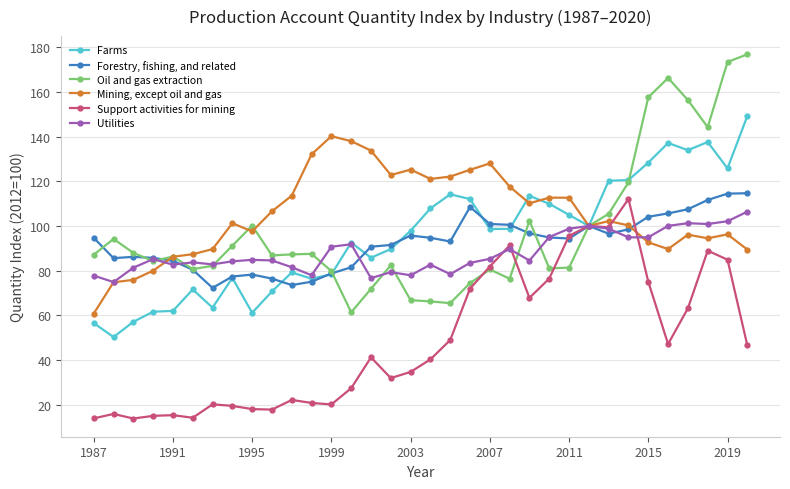

What is the value of the Oil and gas extraction point at the 31st from the left?

156.4